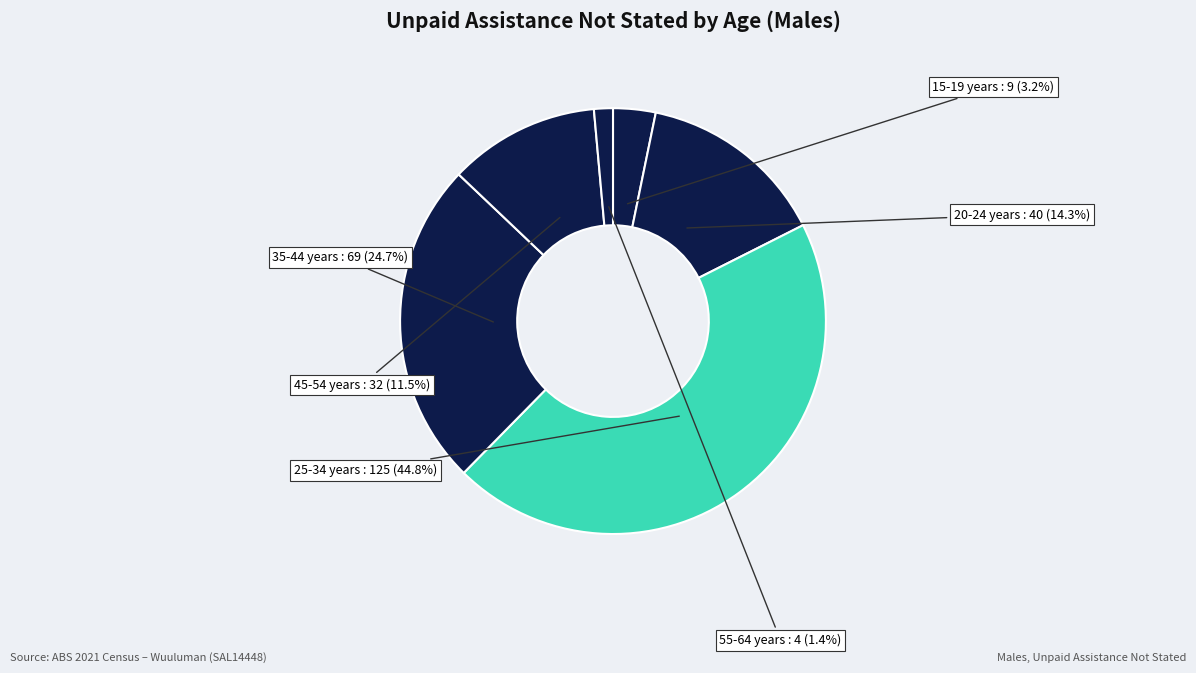

The 25-34 years slice represents 53% of the pie. True or false?

False